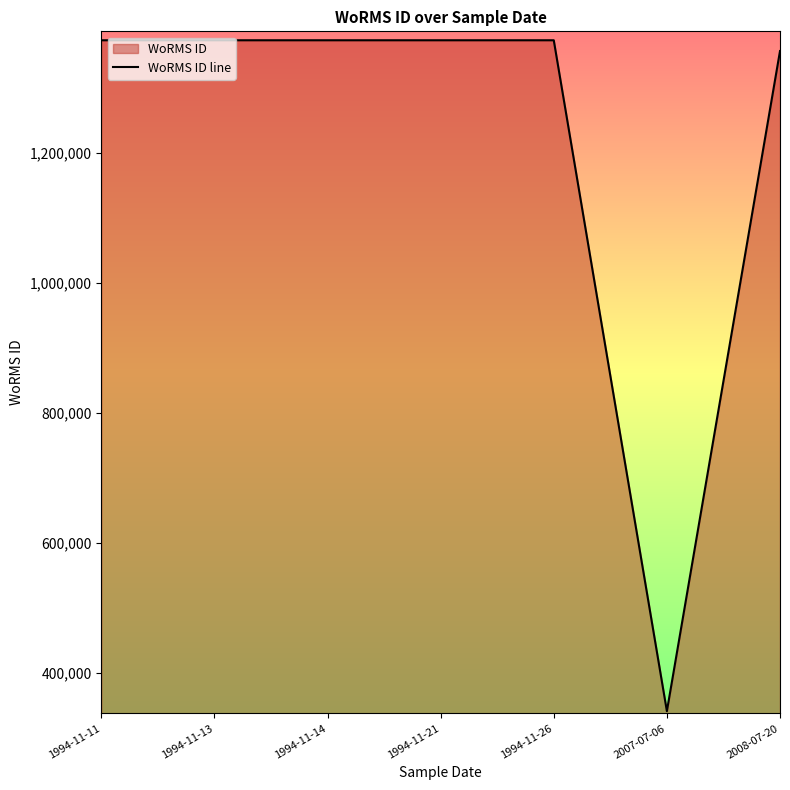

How many interior local peaks (higher than both neighbors) does the data have?

1